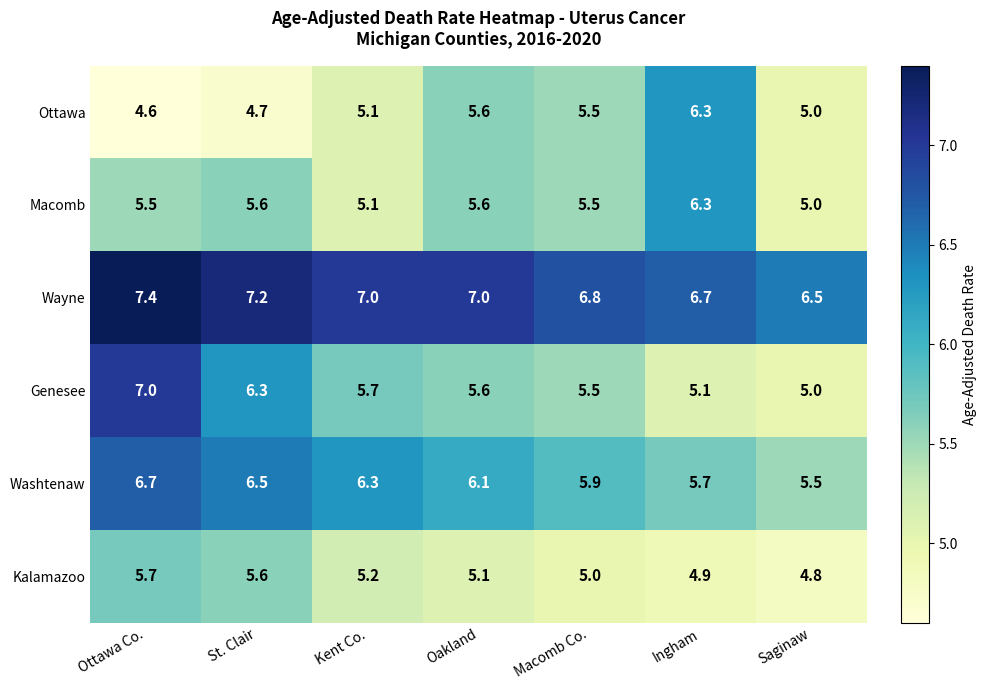

What value does the Genesee series have at Kent Co.?

5.7